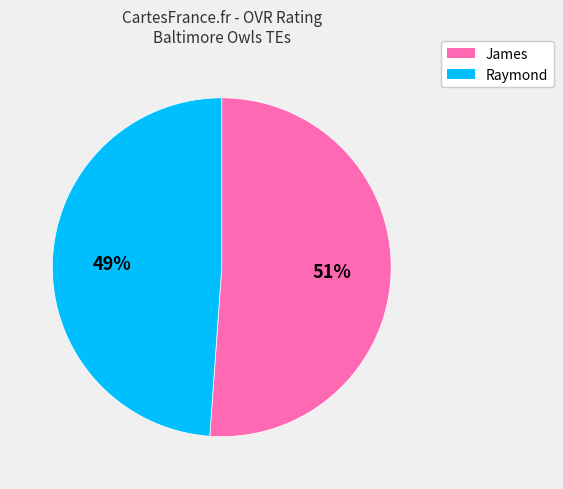

Which category accounts for the majority?

James